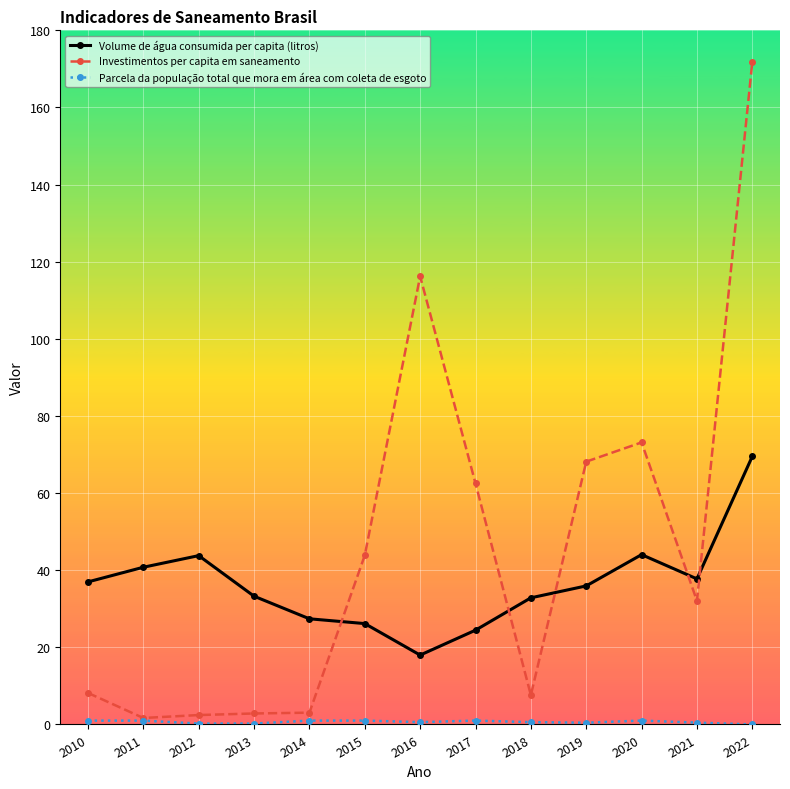

What is the average value of the Volume de água consumida per capita (litros) series?

36.2